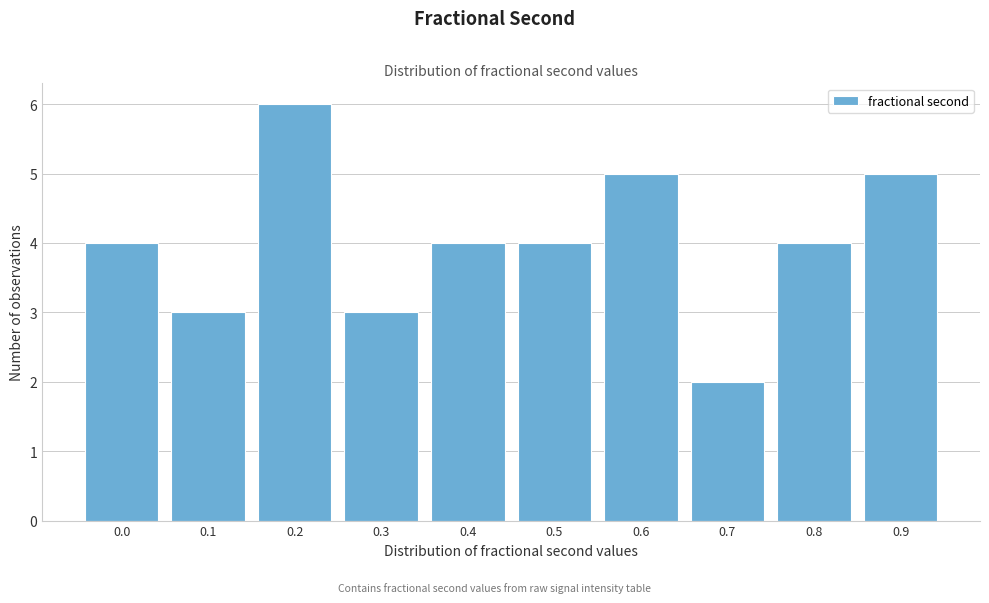

Reading left to right, list all the values displayed in this chart.

4	3	6	3	4	4	5	2	4	5